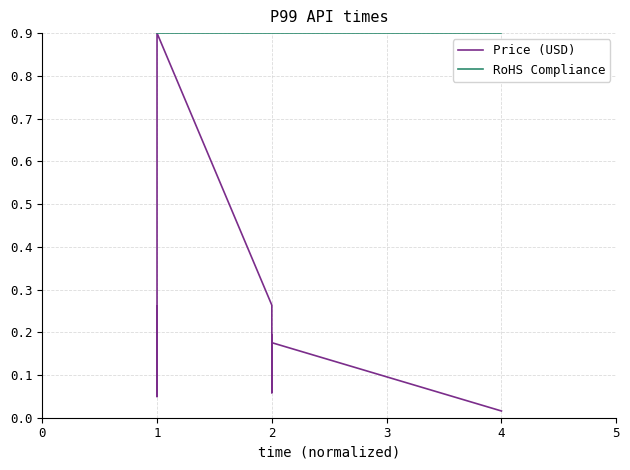

Does the chart have visible grid lines?

Yes